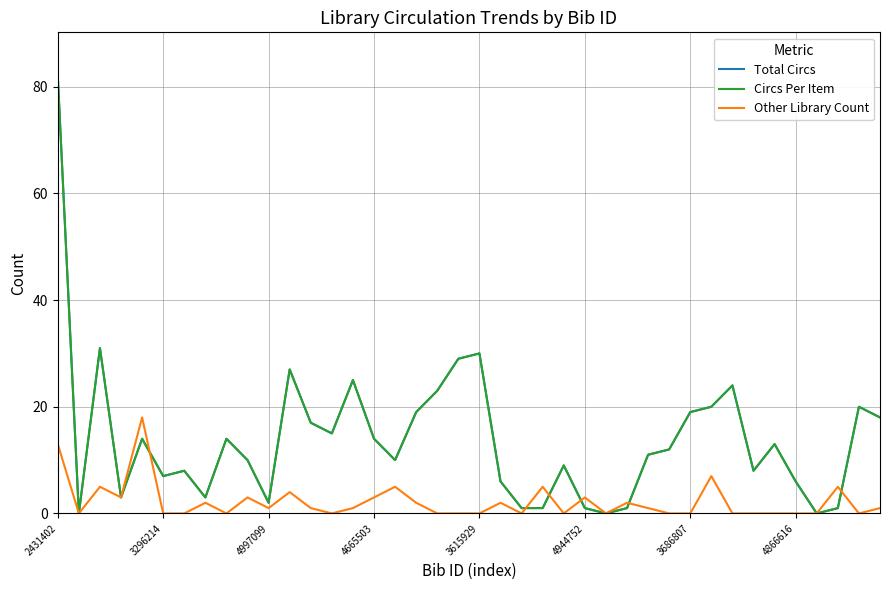

Is this an area chart (filled region under the line)?

No